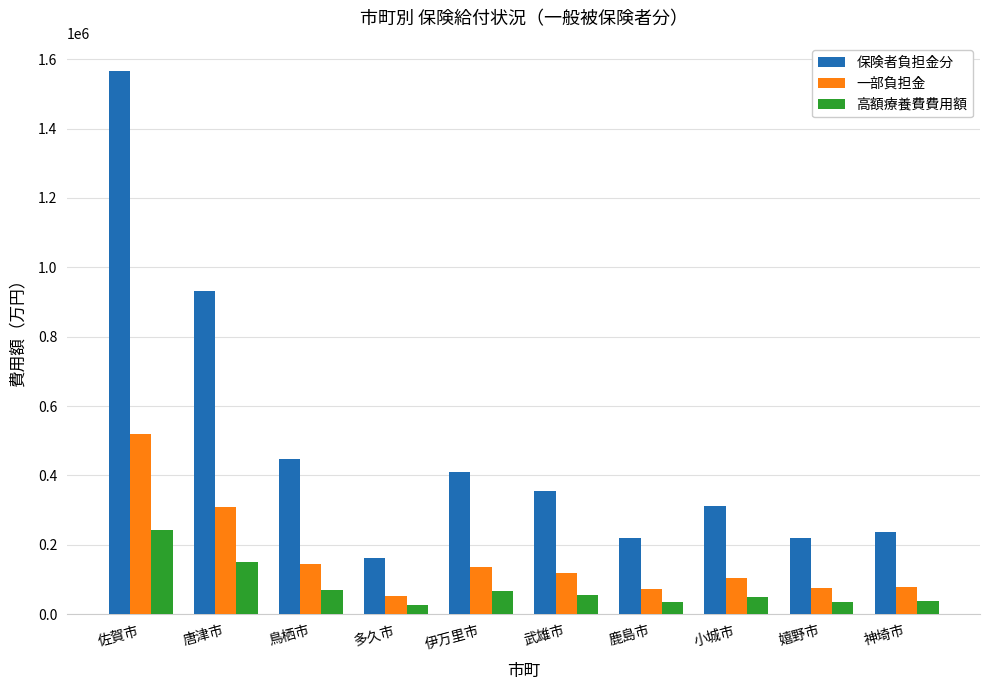

Rank the series by their average value, from lowest to highest.

高額療養費費用額, 一部負担金, 保険者負担金分